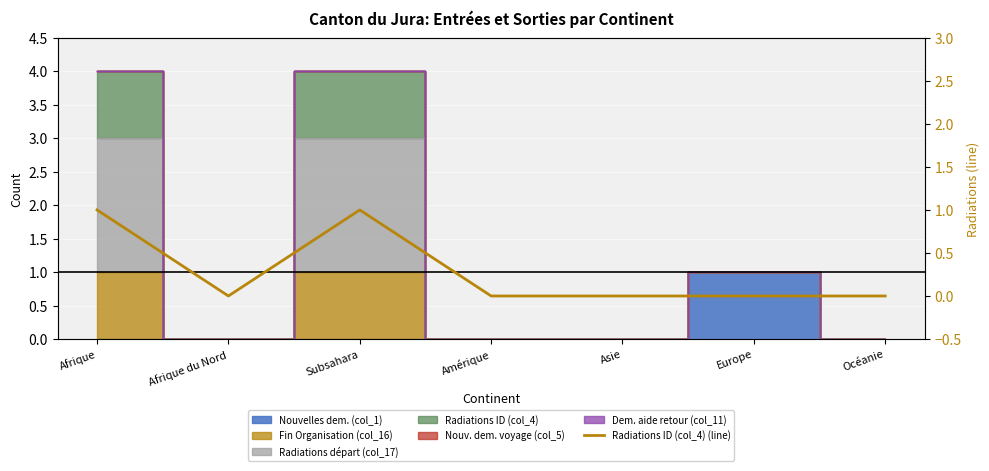

Reading left to right, list all the values displayed in this chart.

Afrique=1	Afrique du Nord=0	Subsahara=1	Amérique=0	Asie=0	Europe=0	Océanie=0